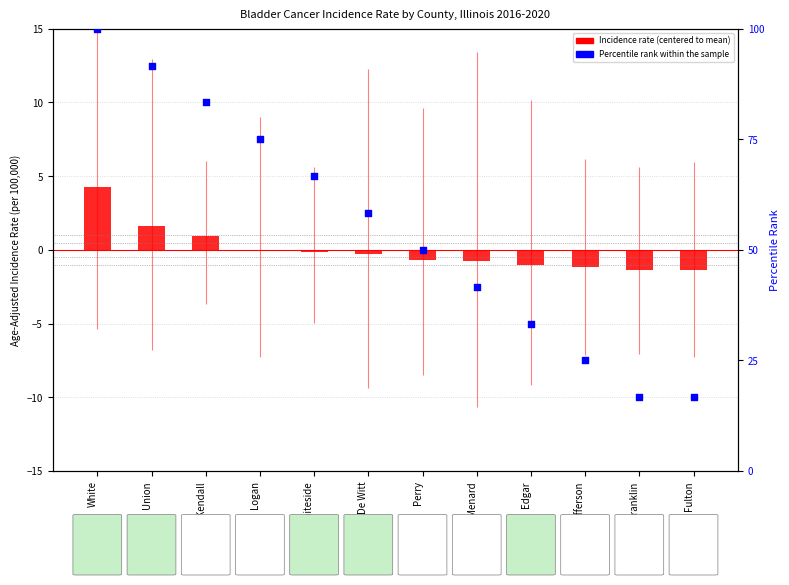

Which series reaches the minimum Y coordinate?

Incidence Rate (centered)